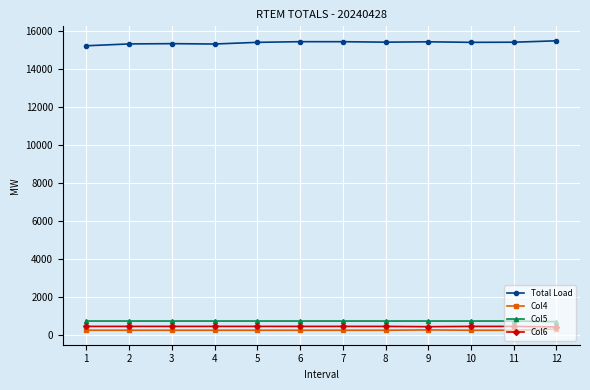

What is the average value of the Col5 series?

717.5